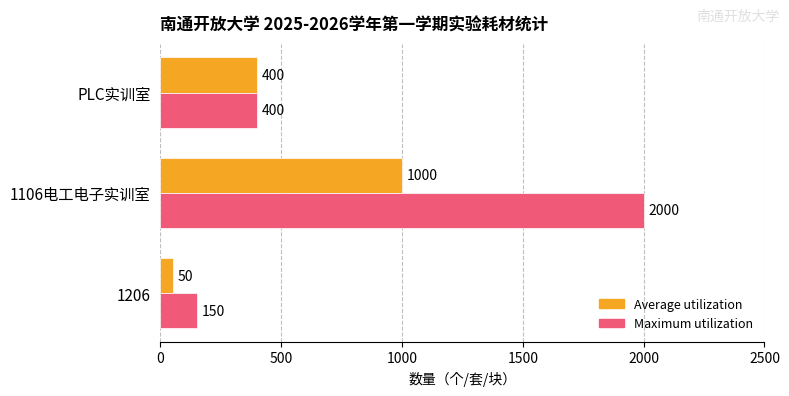

Between 1106电工电子实训室 and PLC实训室, which series saw the biggest shift?

Maximum utilization